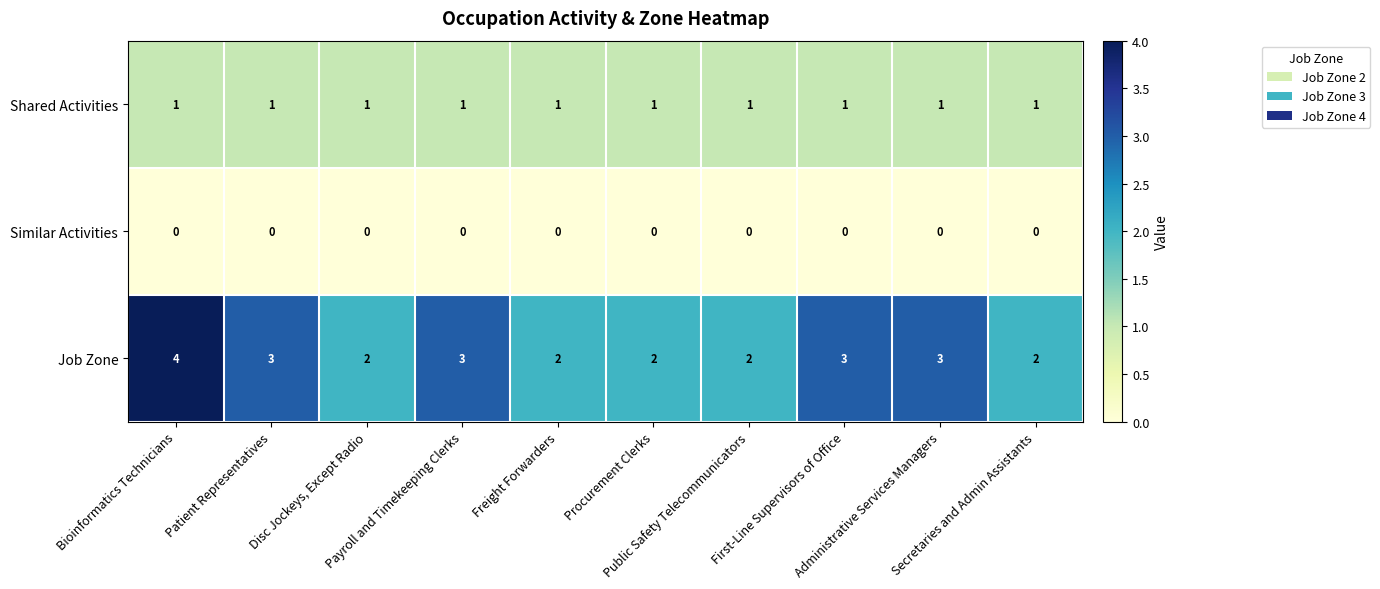

Which series has the largest range (max minus min)?

Job Zone